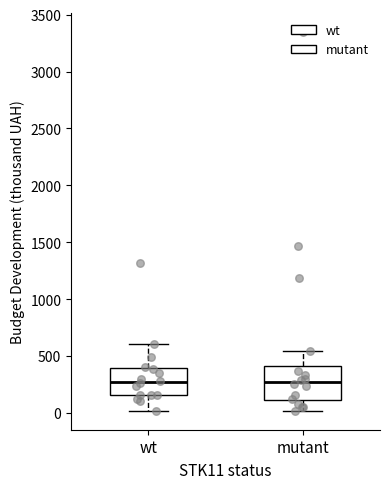

Where is the lower edge of the box for wt on the y-axis? The values are not printed on the chart, so give them approximately, as read against the axis.

150